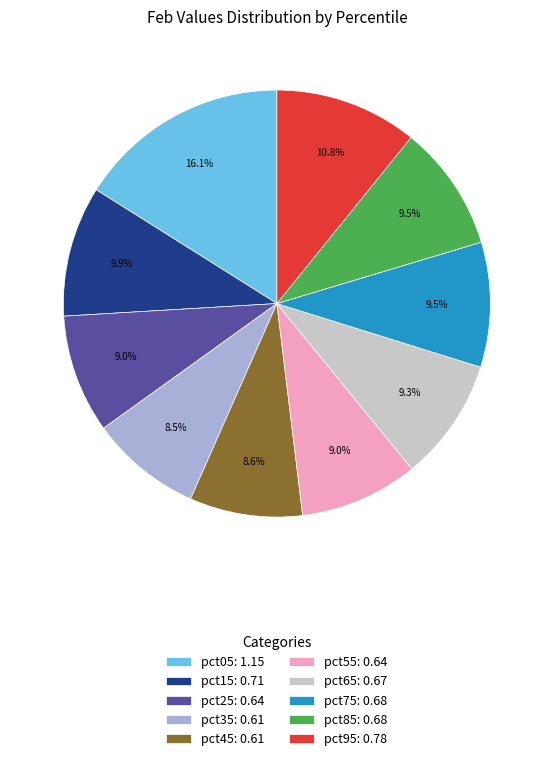

Is there a majority slice in this chart?

No